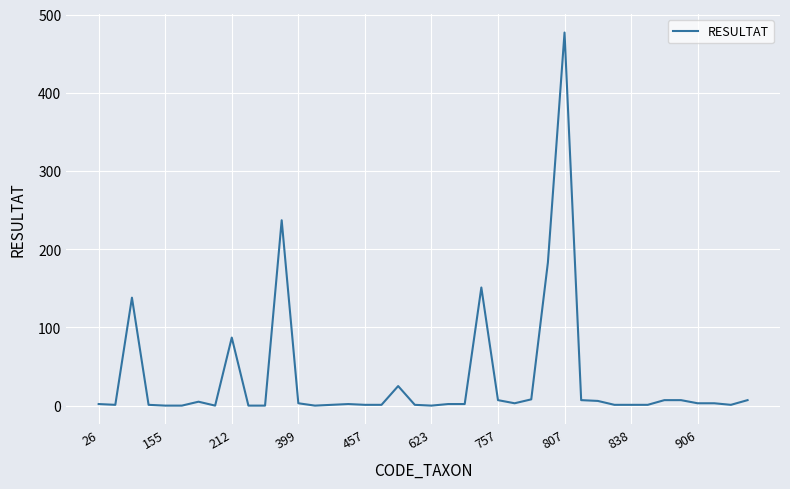

What is the maximum value shown in the chart?

477